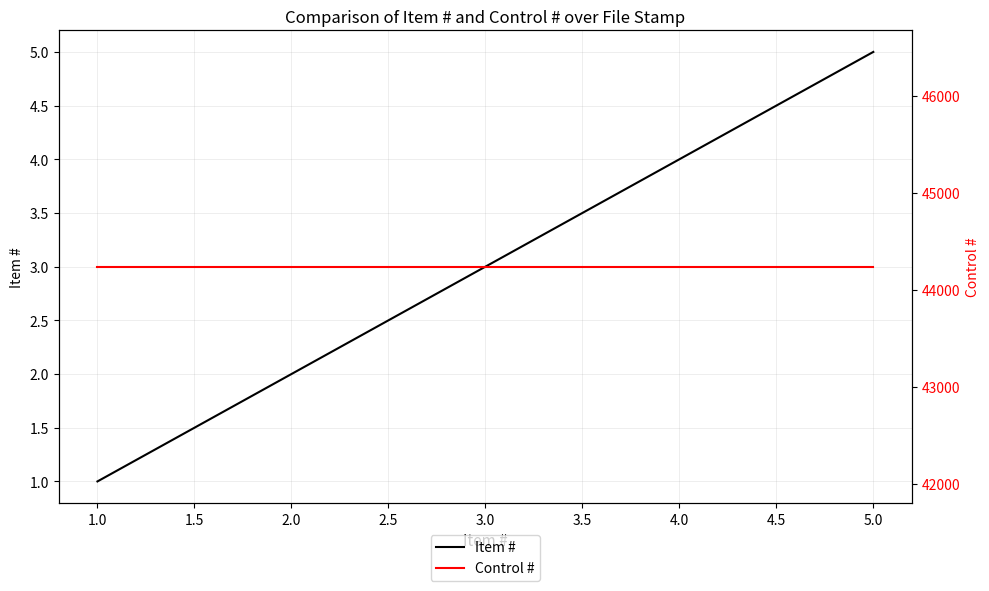

True or false: Item # has more than 2 interior local peaks.

False